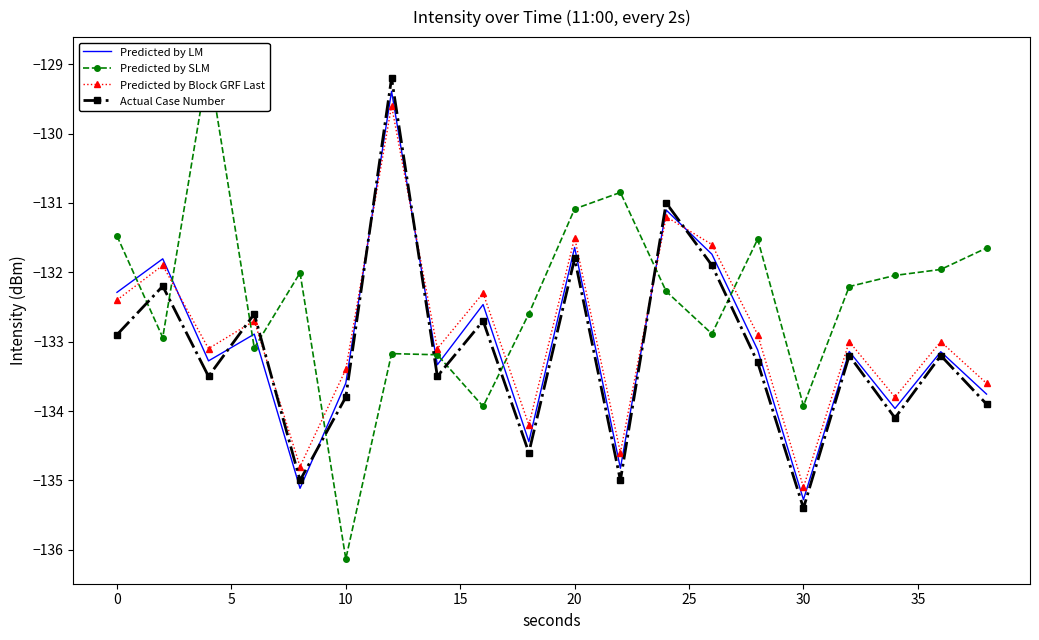

In Predicted by SLM, how many points are higher than both neighbors (excluding endpoints)?

5